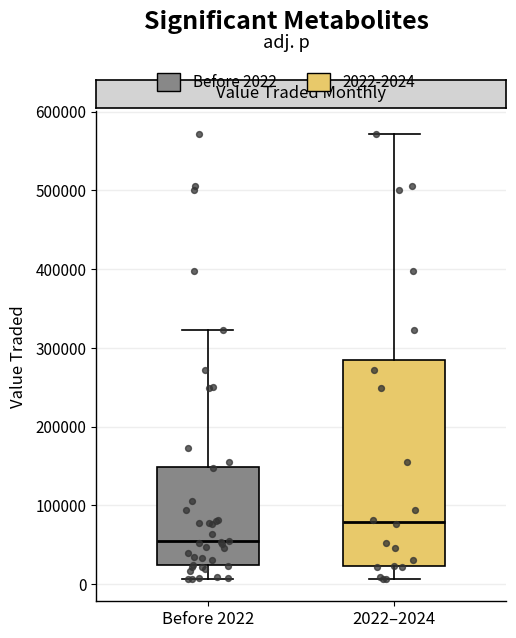

Reading left to right, read every box against the y-axis: the position of its median line, the range the box covers, and the ends of its whiskers. The values are not printed on the chart, so give them approximately, as read against the axis.

Before 2022: median 50000, box 20000 to 150000, whiskers 10000 to 320000
2022–2024: median 80000, box 20000 to 280000, whiskers 10000 to 570000